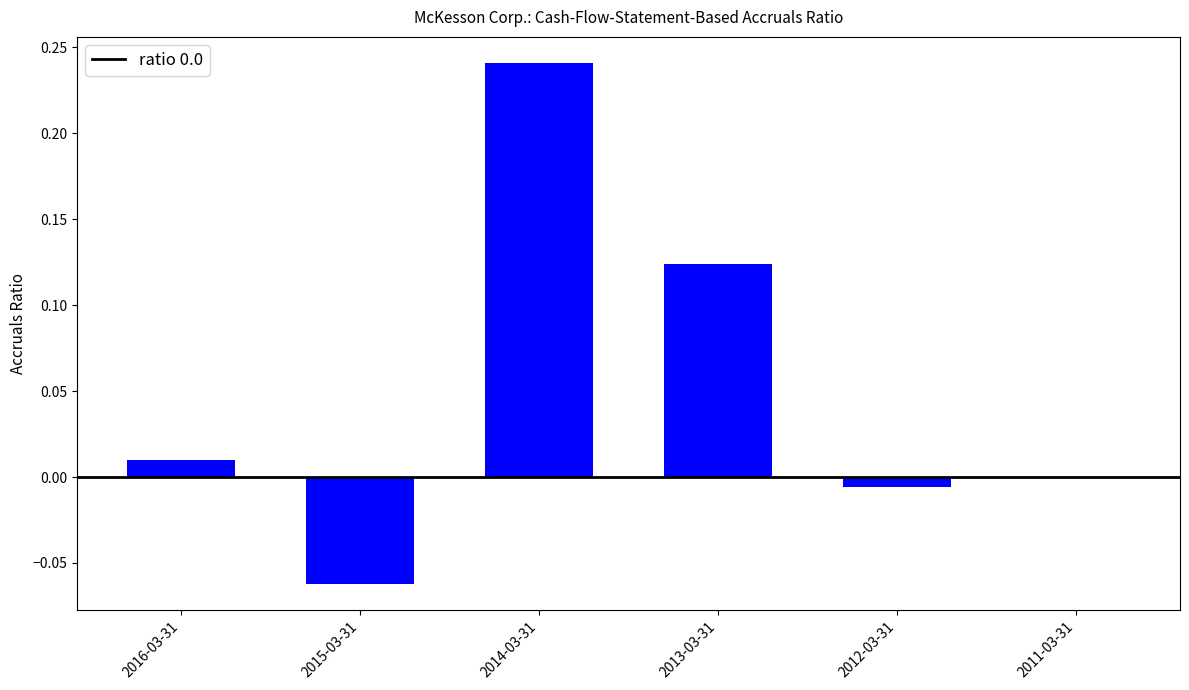

What is the sum of all values?

0.3